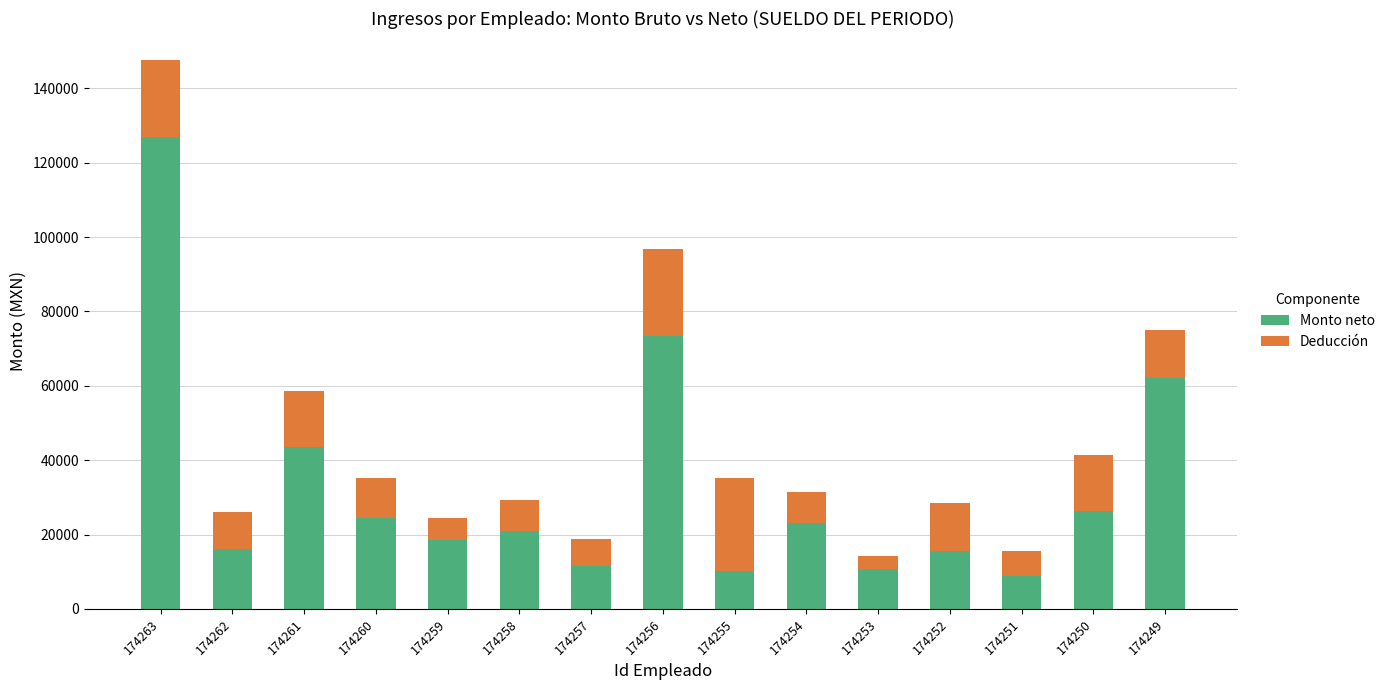

How many values in the Monto neto series exceed 20850?

8